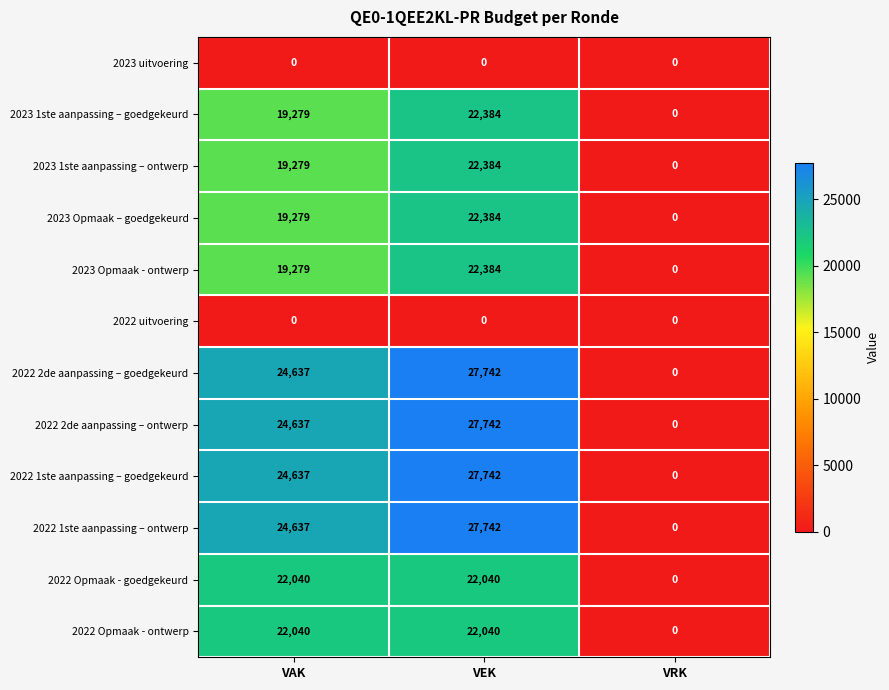

Which category has the lowest value in the 2022 Opmaak - goedgekeurd series?

VRK